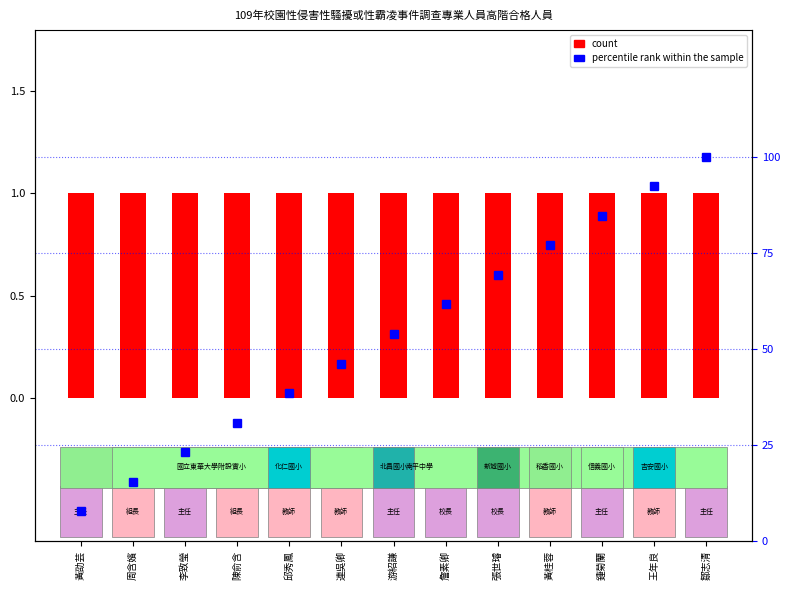

What are all the series names shown in the legend?

count, percentile rank within the sample